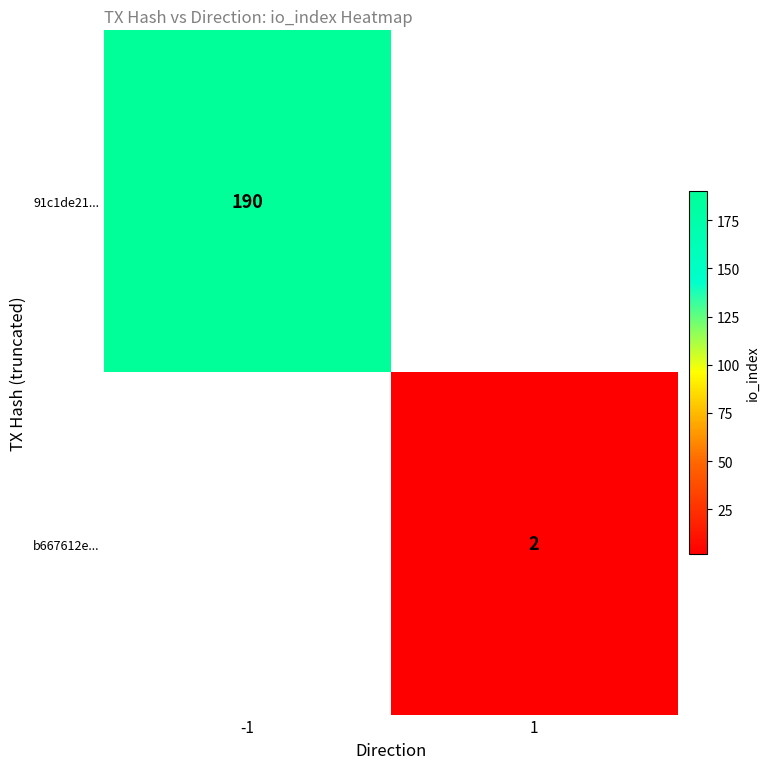

Which category has the lowest value across all series?

1